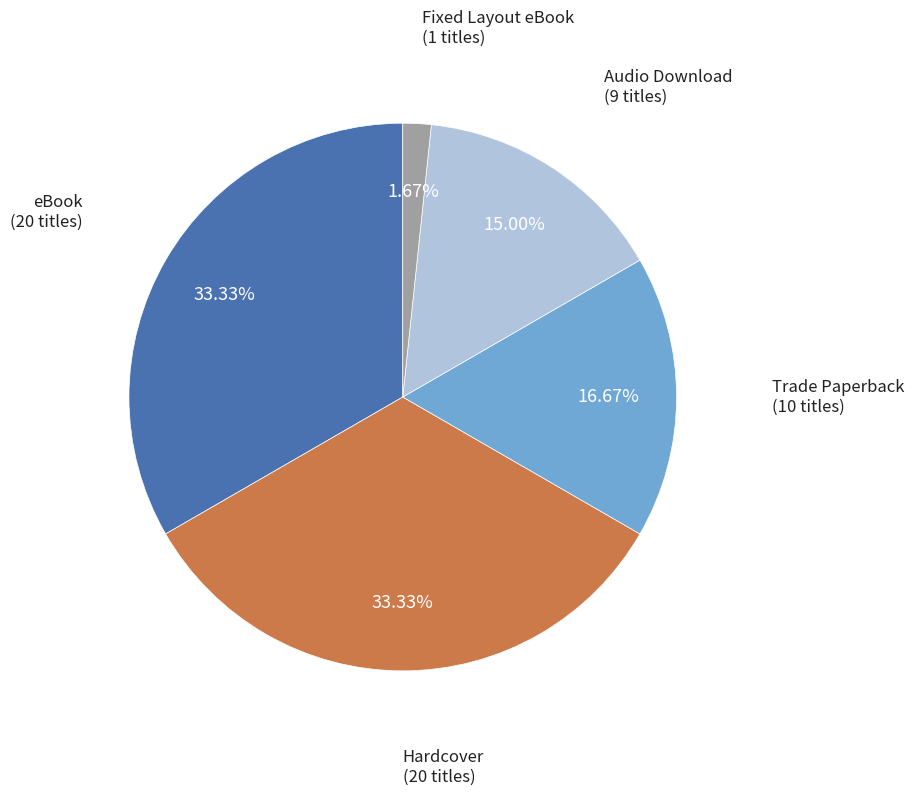

To the nearest percent, what percentage of the pie is Trade Paperback?

17%